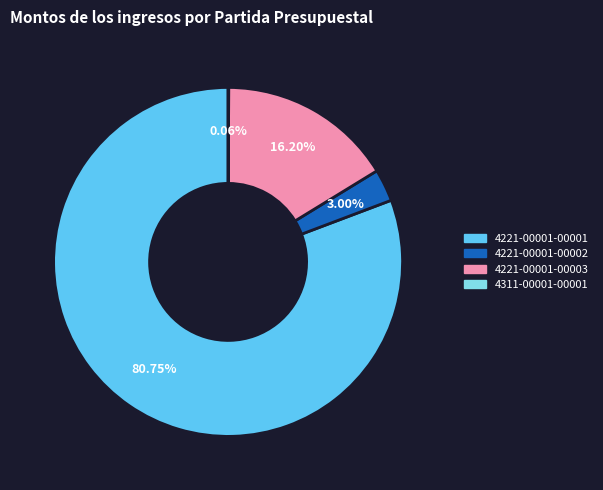

How much of the chart is everything except 4221-00001-00002?

97.0%